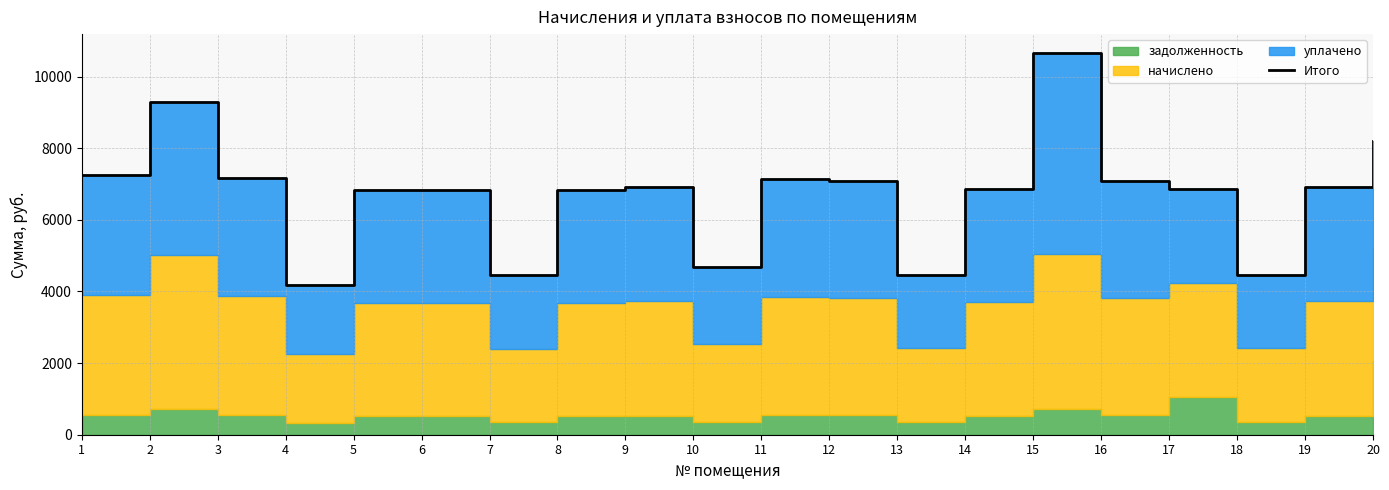

Where is the data nearest to the value 7421?

1